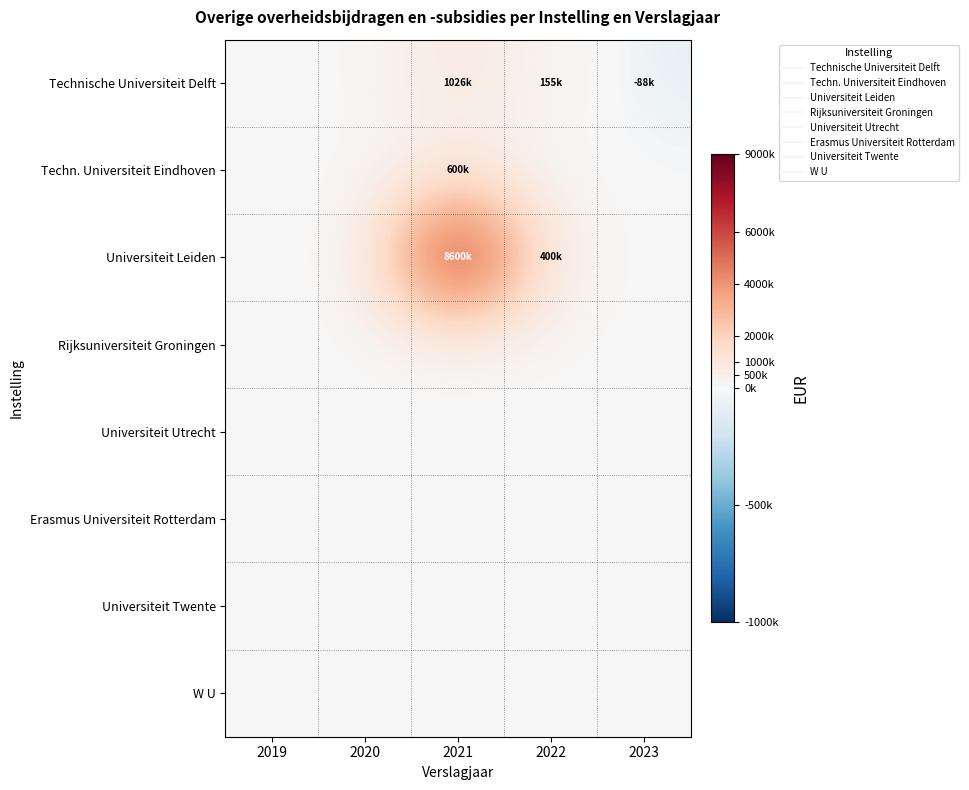

How many categories are shown in the chart?

5